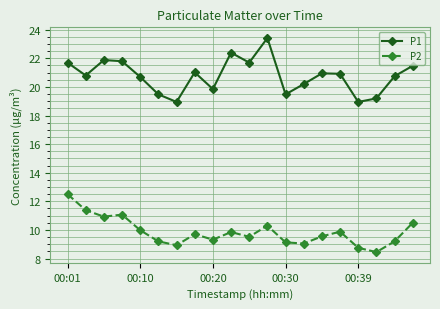

What is the highest value of the P1 series?

23.4